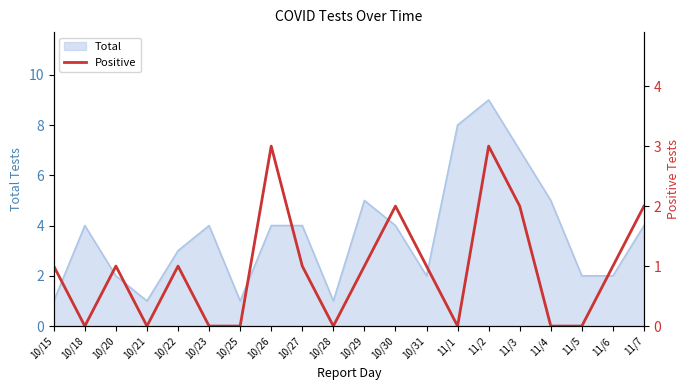

Which has a higher value, 11/6 or 10/20?

11/6